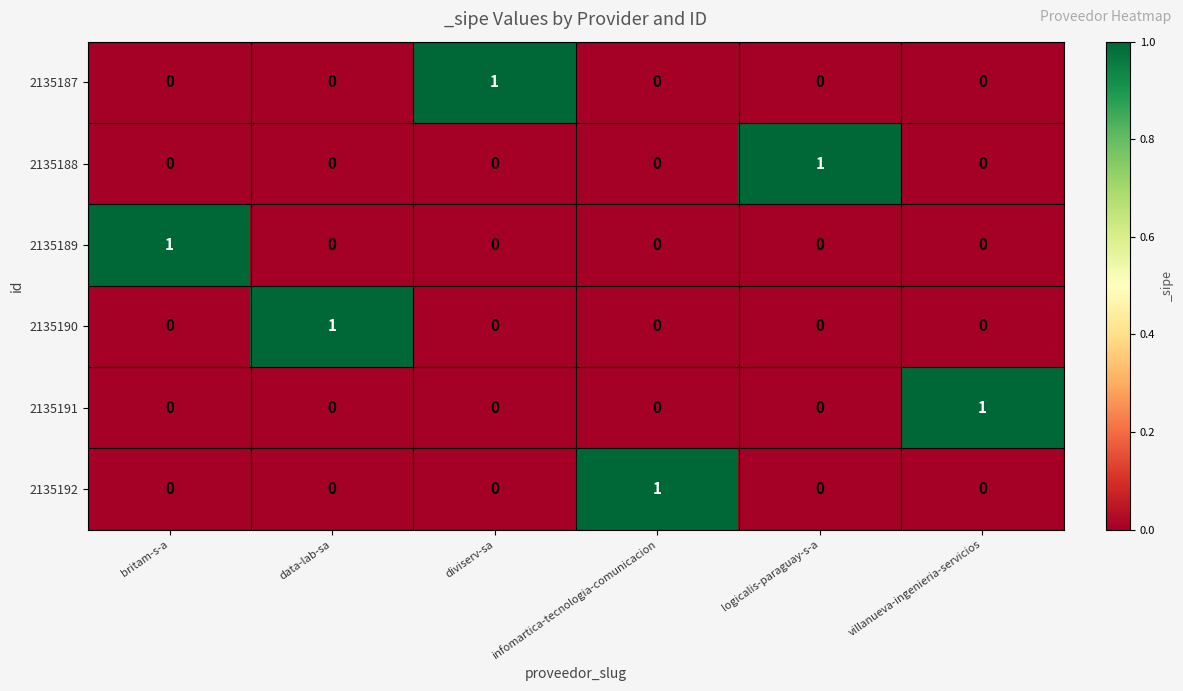

The 2135191 series shows 0 at britam-s-a. True or false?

True